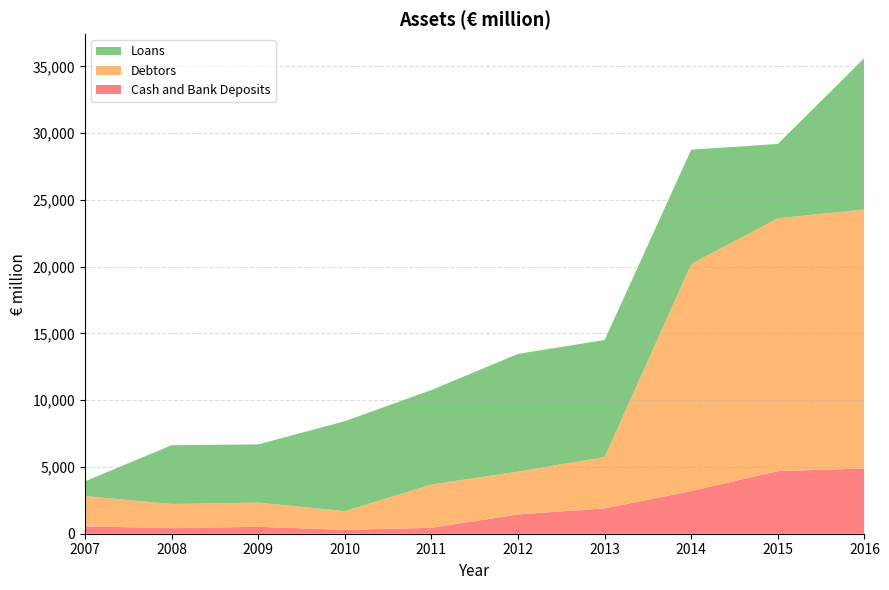

Reading right to left, extract all data points from this chart.

Cash and Bank Deposits: 4887	4691	3193	1899	1445	446	290	521	418	555
Debtors: 19399	18943	17013	3847	3209	3242	1404	1810	1810	2265
Loans: 11352	5563	8560	8765	8816	7073	6733	4360	4399	1100